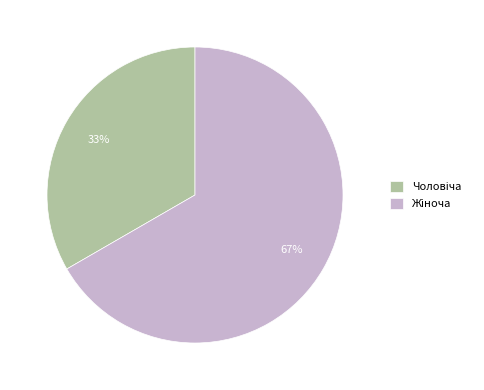

How many segments does this pie chart have?

2